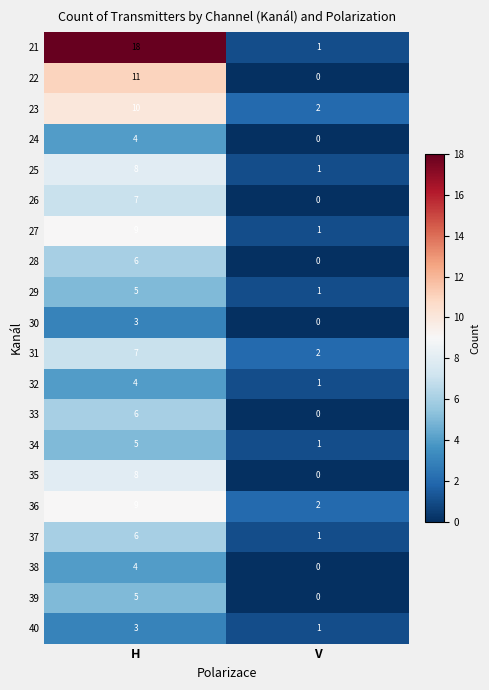

At which label is 37 closest to 3?

V